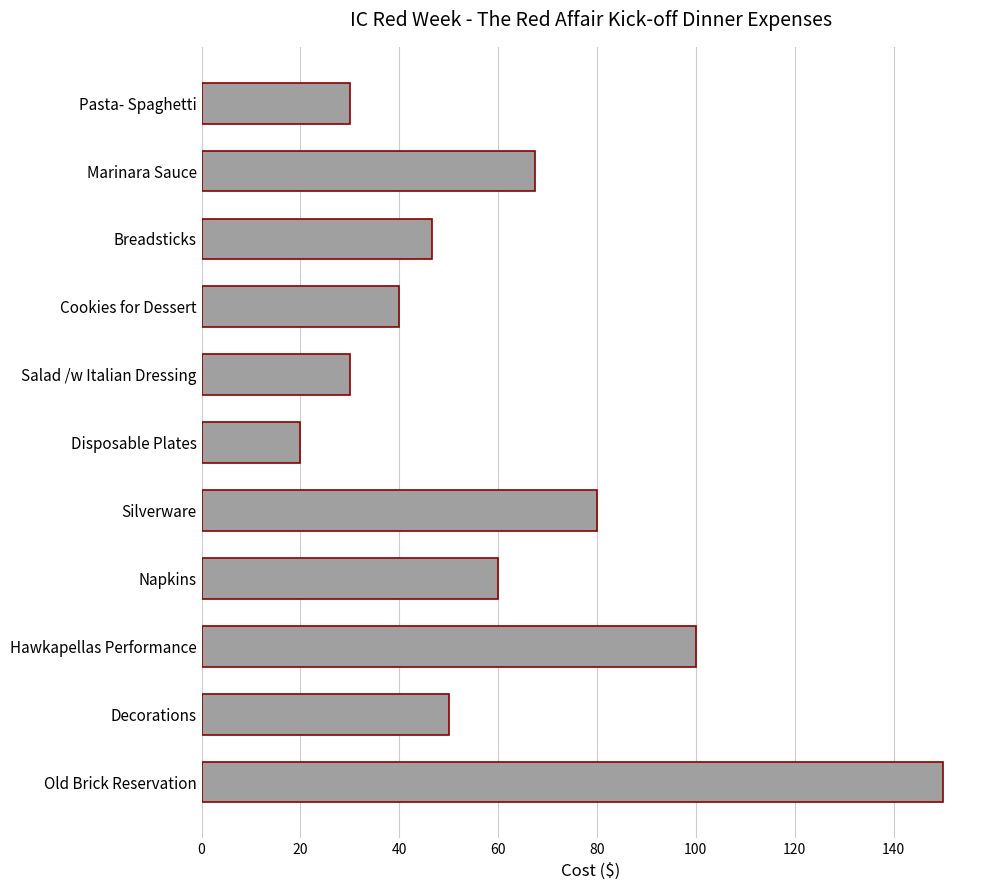

Count the number of data series in this chart.

1